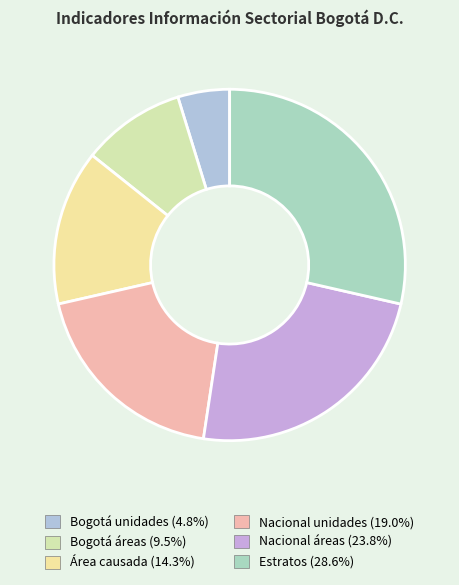

Approximately how many times larger is the value at Bogotá unidades compared to Bogotá áreas?

0.5